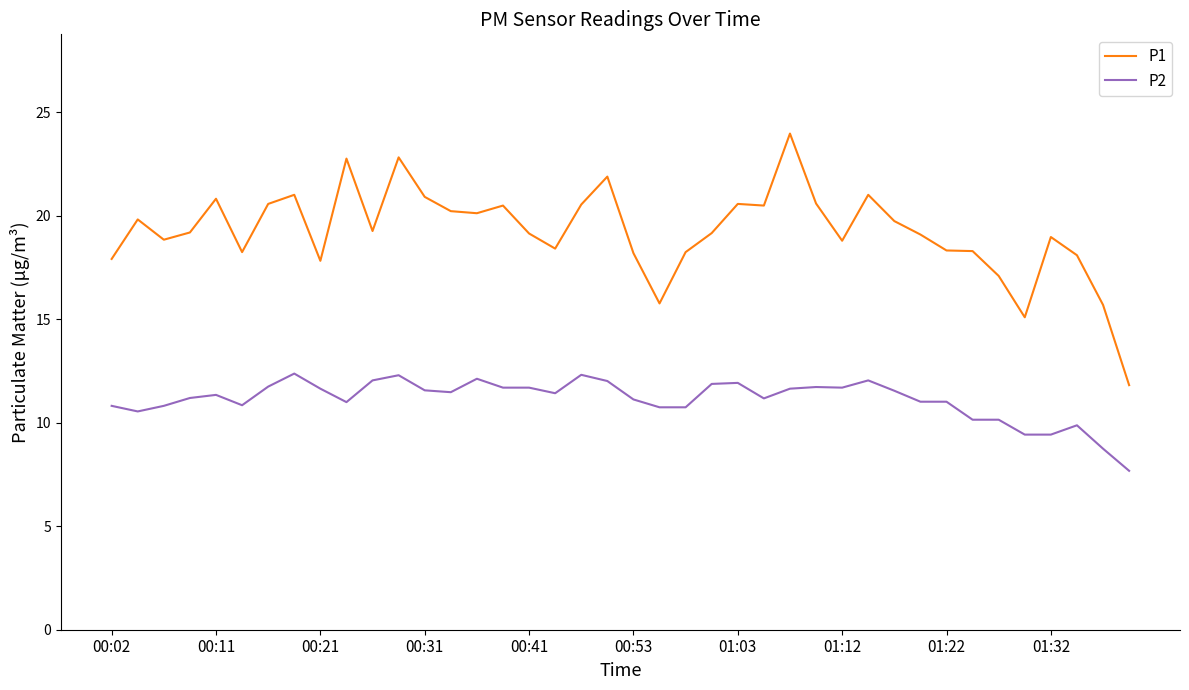

Which series has the largest total across all categories?

P1